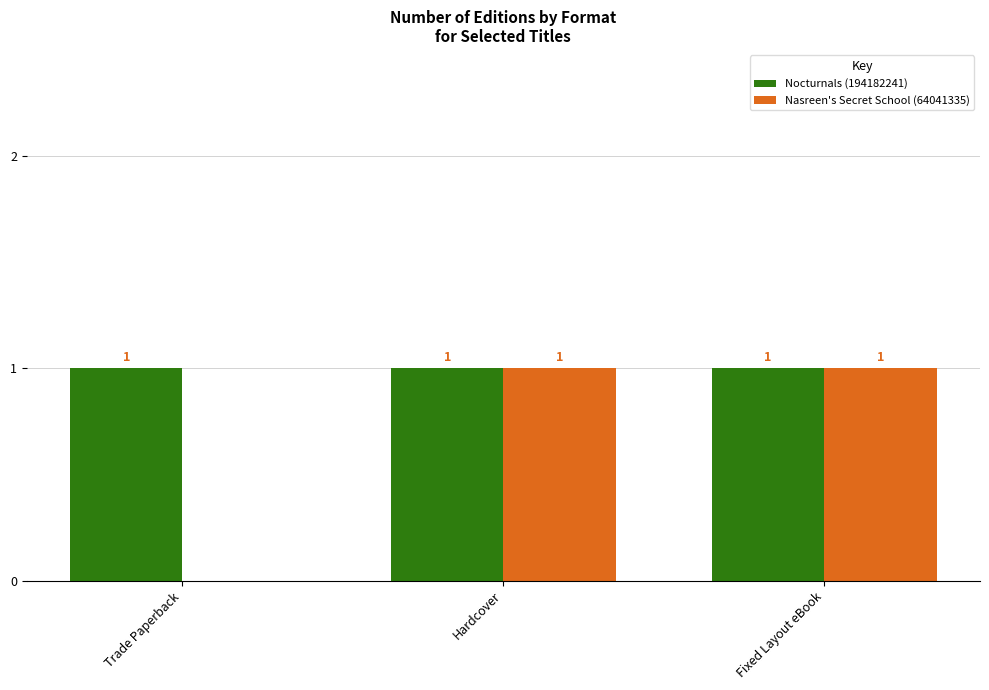

Is it true that Nasreen's Secret School (64041335) equals 0 at Hardcover?

False